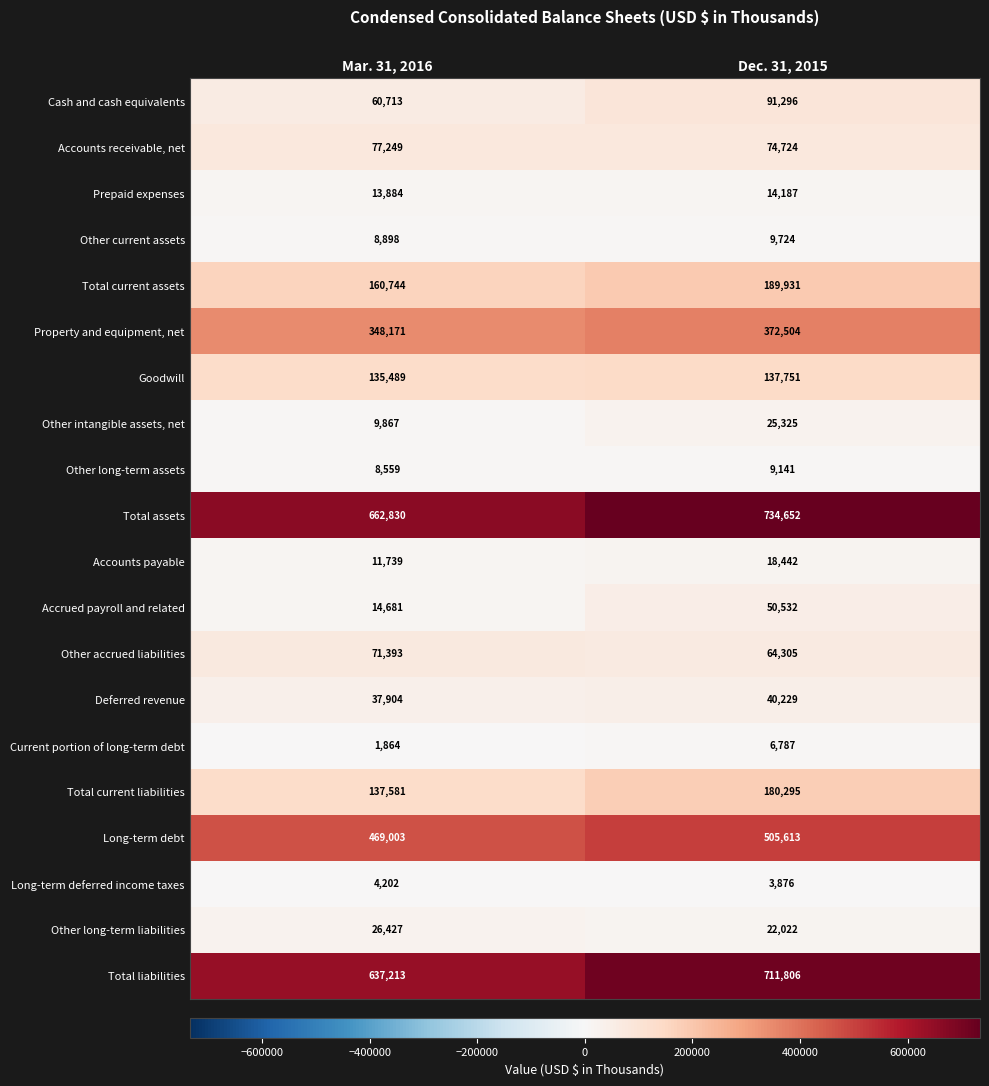

At which category does the chart reach its minimum across all series?

Mar. 31, 2016